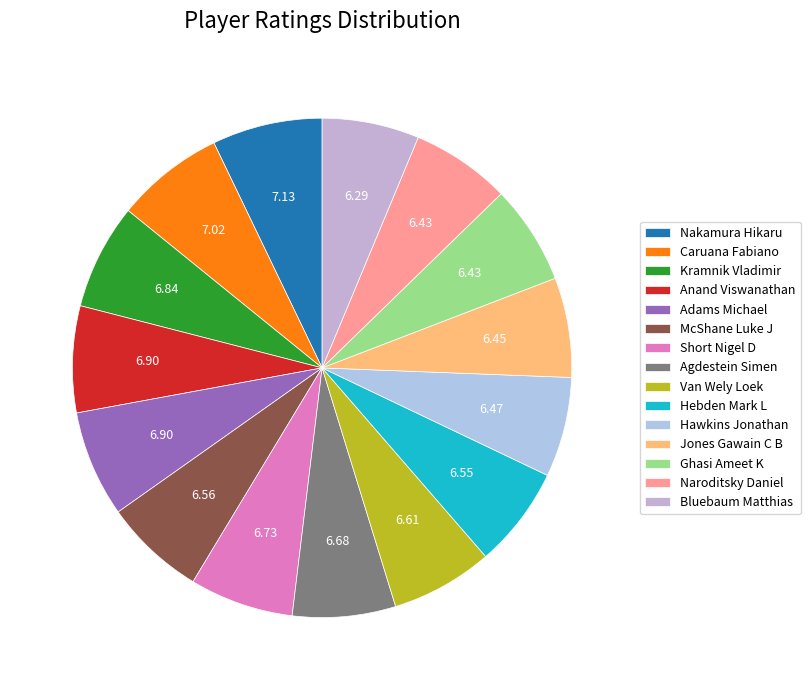

Is it true that Hawkins Jonathan is 1% of the pie?

False